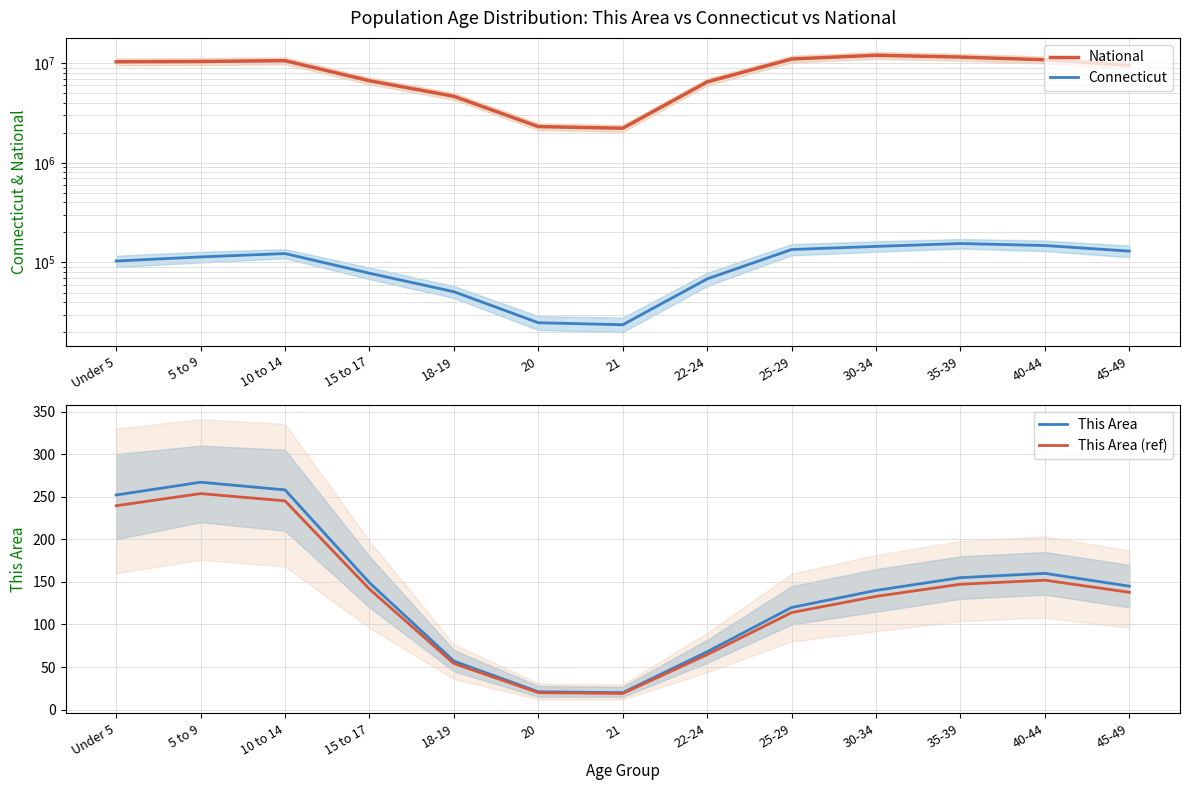

Reading left to right, what are all the values shown in this chart?

National: 10319427.0	10389638.0	10579862.0	6656209.0	4647457.0	2308319.0	2223198.0	6482659.0	11000000.0	12000000.0	11500000.0	10800000.0	9500000.0
Connecticut: 103475.0	113763.0	122924.0	78034.0	50915.0	24865.0	23744.0	68508.0	135000.0	145000.0	155000.0	148000.0	130000.0
This Area: 252.0	267.0	258.0	149.0	57.0	21.0	20.0	68.0	120.0	140.0	155.0	160.0	145.0
This Area (ref): 239.4	253.6	245.1	141.5	54.1	19.9	19.0	64.6	114.0	133.0	147.2	152.0	137.8